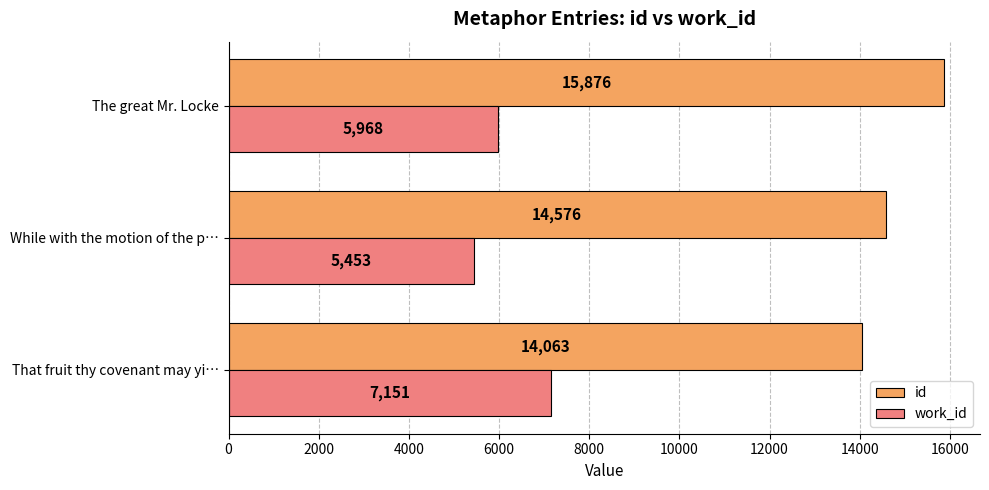

At which label is id closest to 14969?

While with the motion of the p…